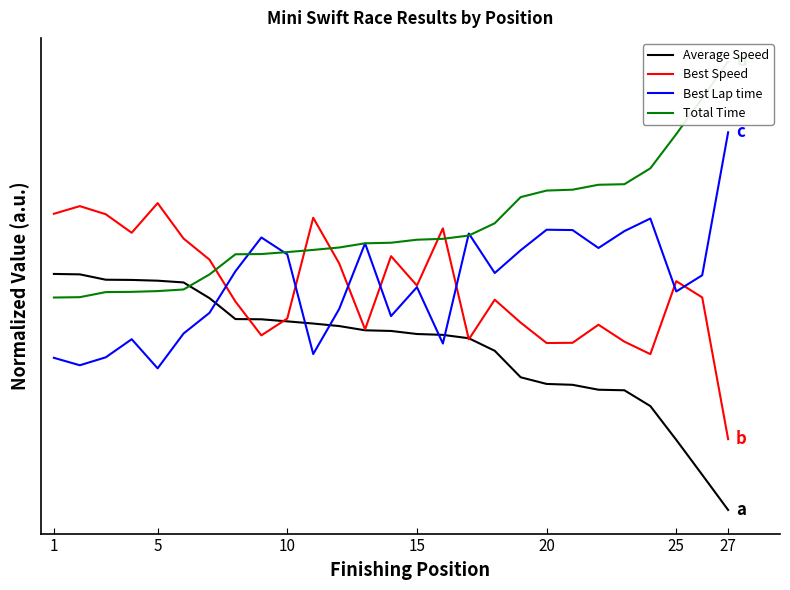

Is the value of Best Lap time at 18 greater than the value of Average Speed at 18?

Yes